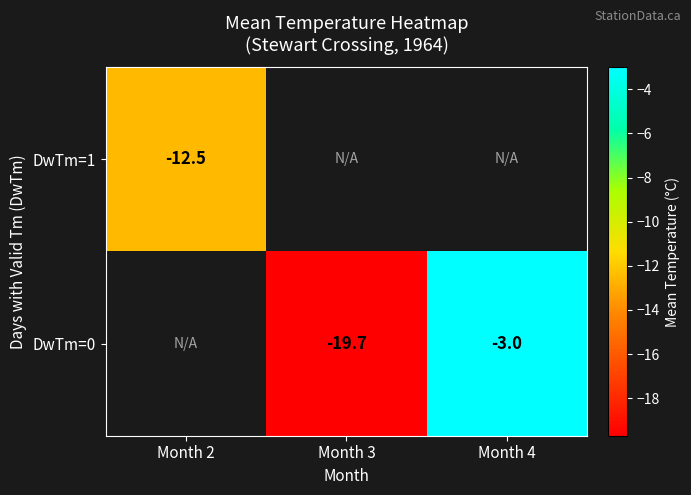

Is the value of DwTm=0 at Month 4 greater than the value of DwTm=1 at Month 2?

Yes